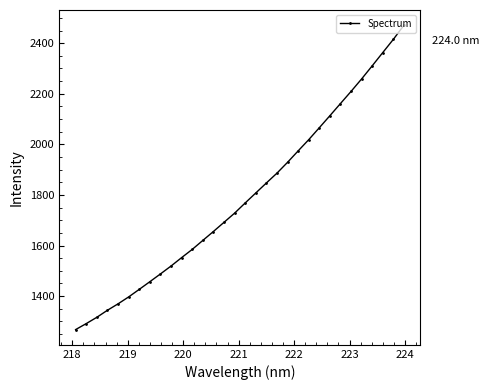

What is the value of the 3rd point from the left?

1316.2